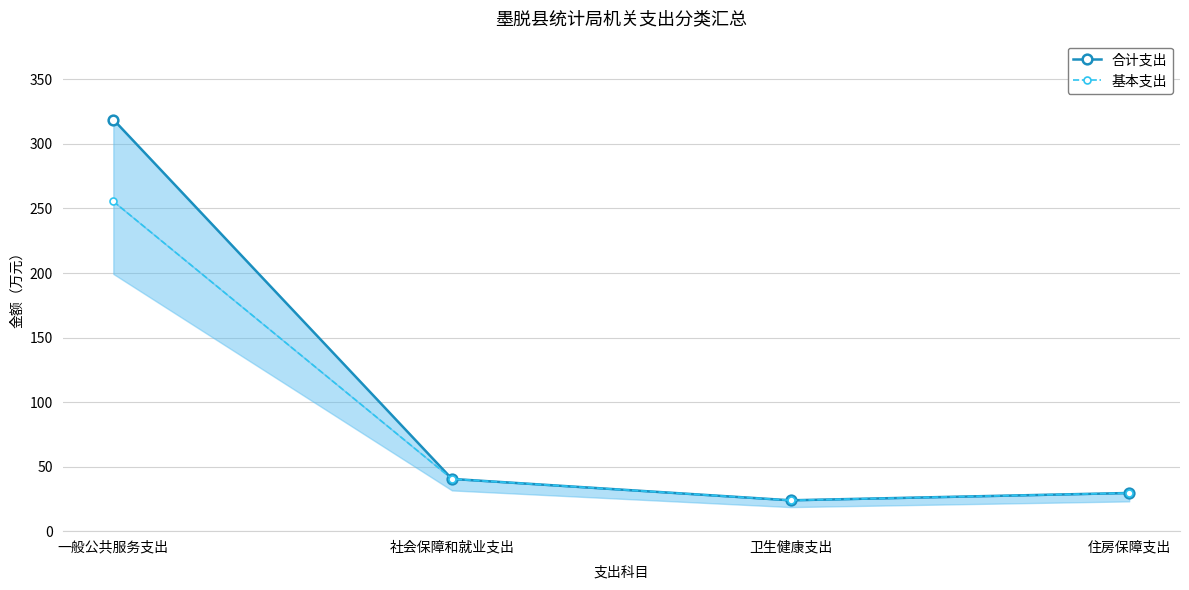

How many interior local valleys does the 基本支出 series have?

1